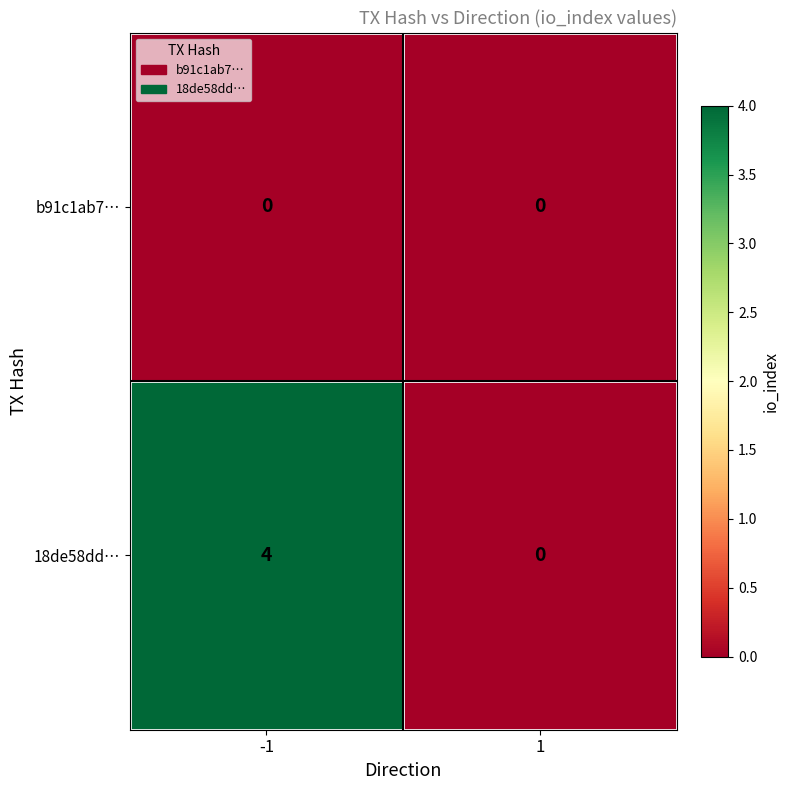

At which category does the chart reach its peak across all series?

-1